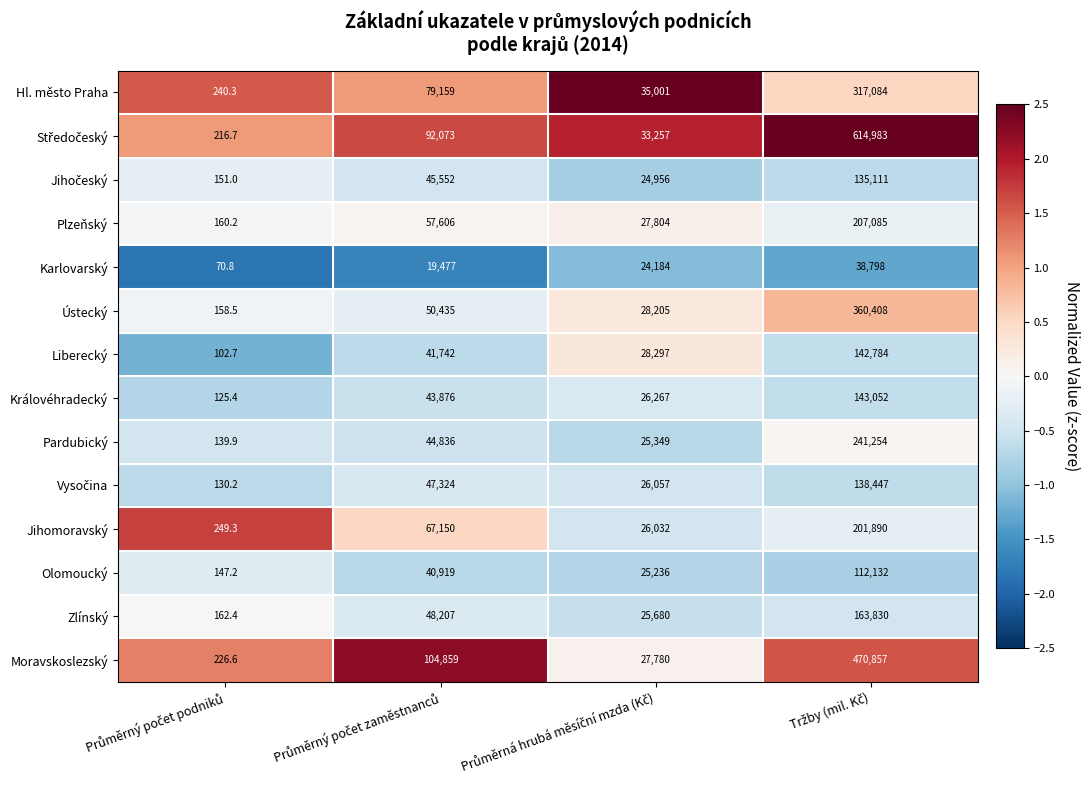

What is the average value of the Ústecký series?

109801.6